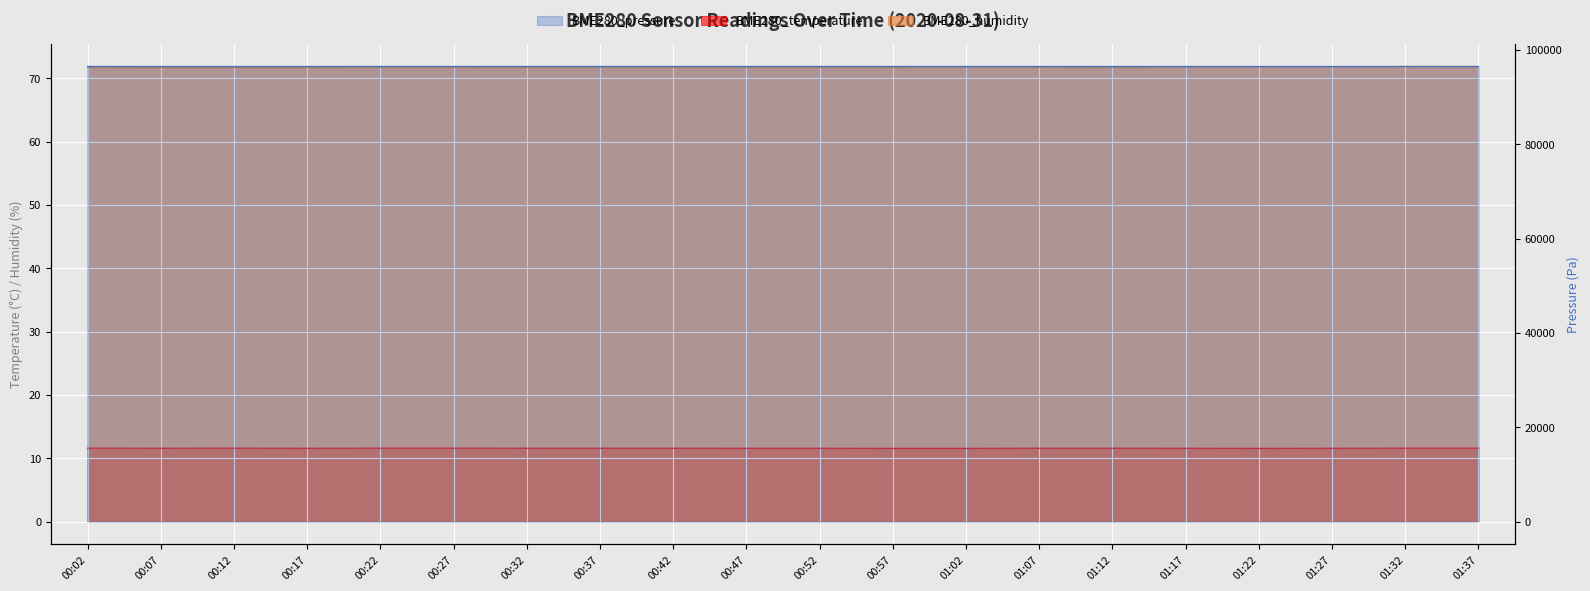

What is the sum of the BME280_humidity values at 00:27 and 00:17?

143.5